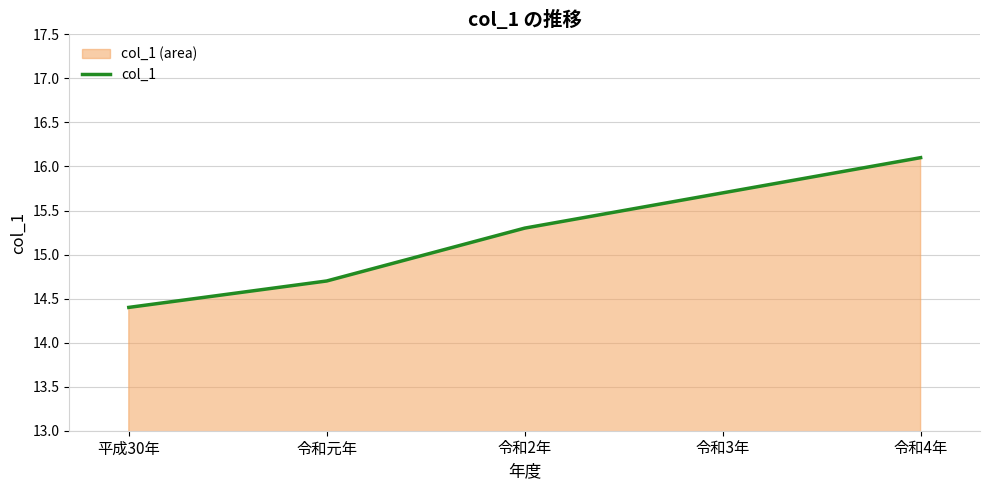

What is the approximate value at 平成30年?

14.4